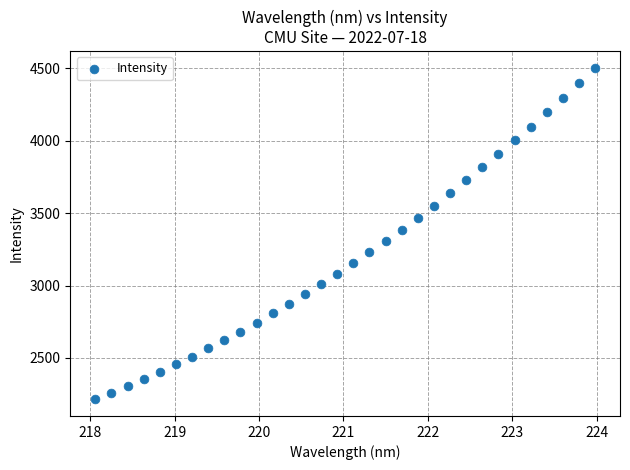

What is the range of Y values (max minus min)?

2288.6